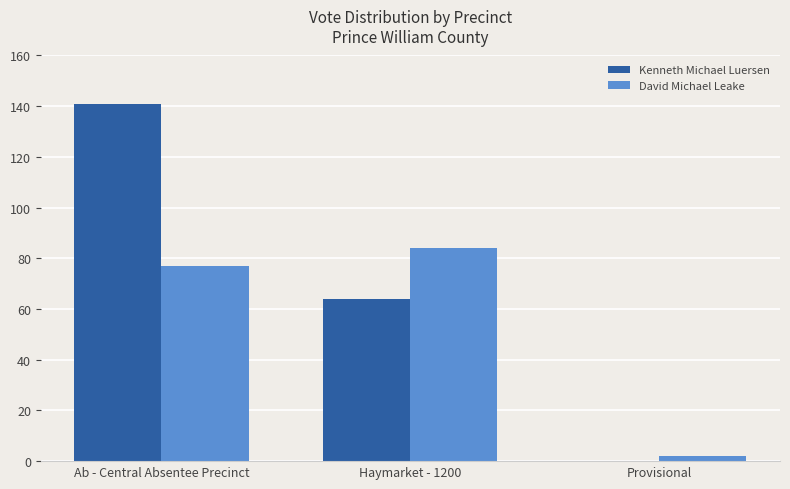

Reading left to right, what are all the values shown in this chart?

Kenneth Michael Luersen: Ab - Central Absentee Precinct=141	Haymarket - 1200=64	Provisional=0
David Michael Leake: Ab - Central Absentee Precinct=77	Haymarket - 1200=84	Provisional=2